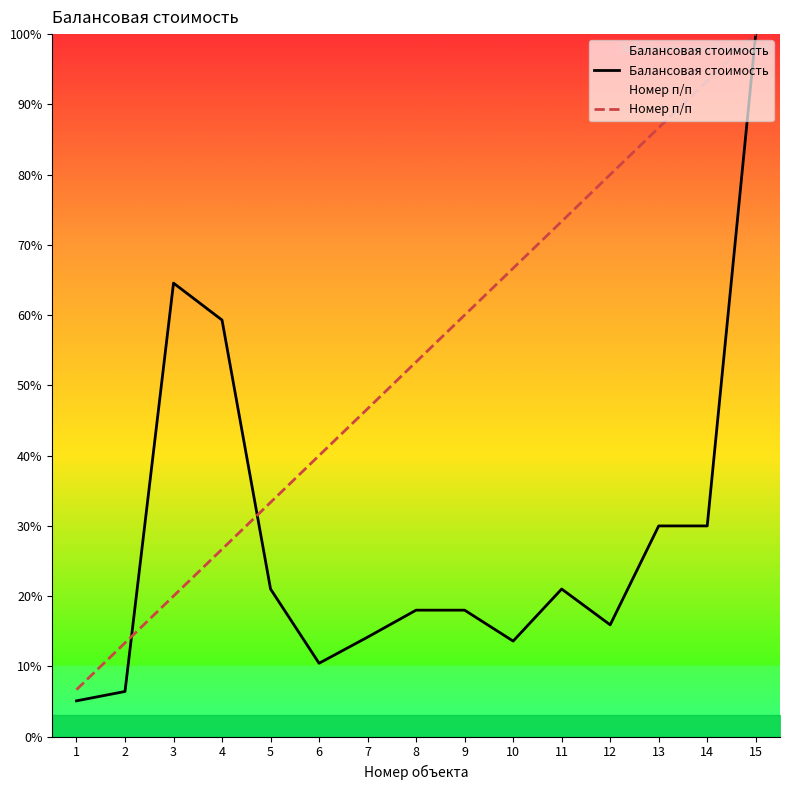

What is the value of the Балансовая стоимость point at the 5th from the left?

21.0